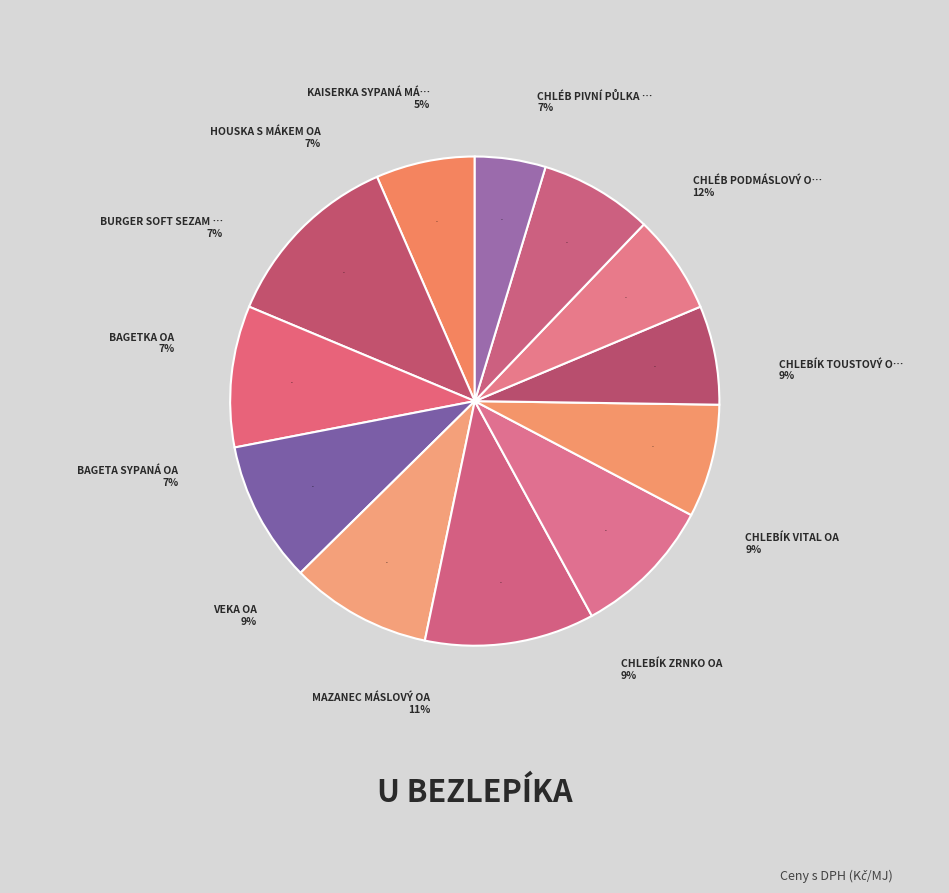

To the nearest percent, what portion does Chléb PIVNÍ půlka OA represent?

7%